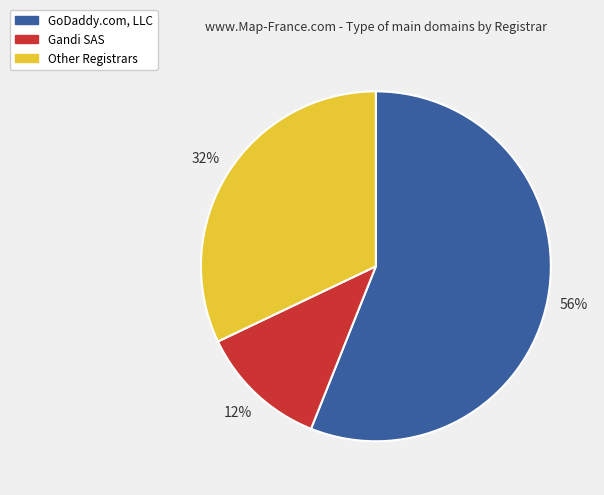

How many slices are in this pie chart?

3